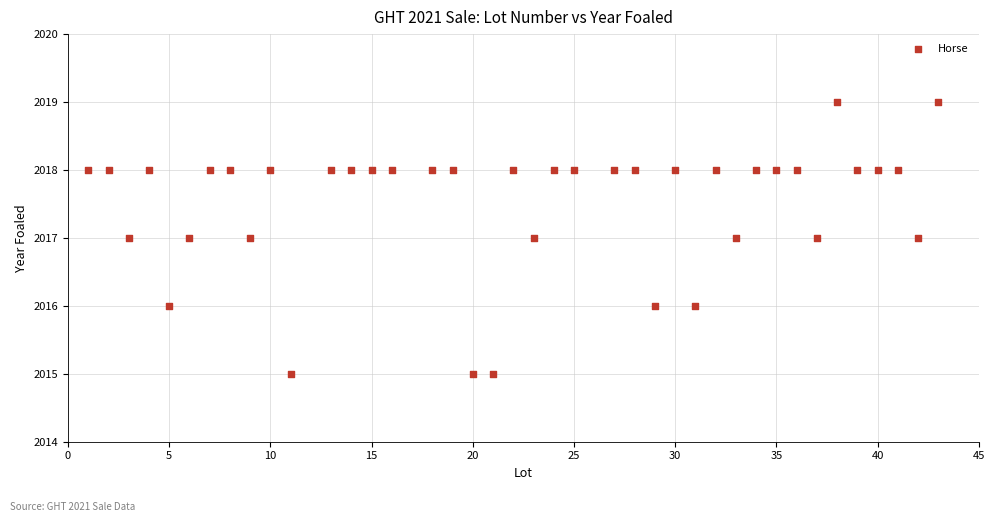

What is the range of X values (max minus min)?

42